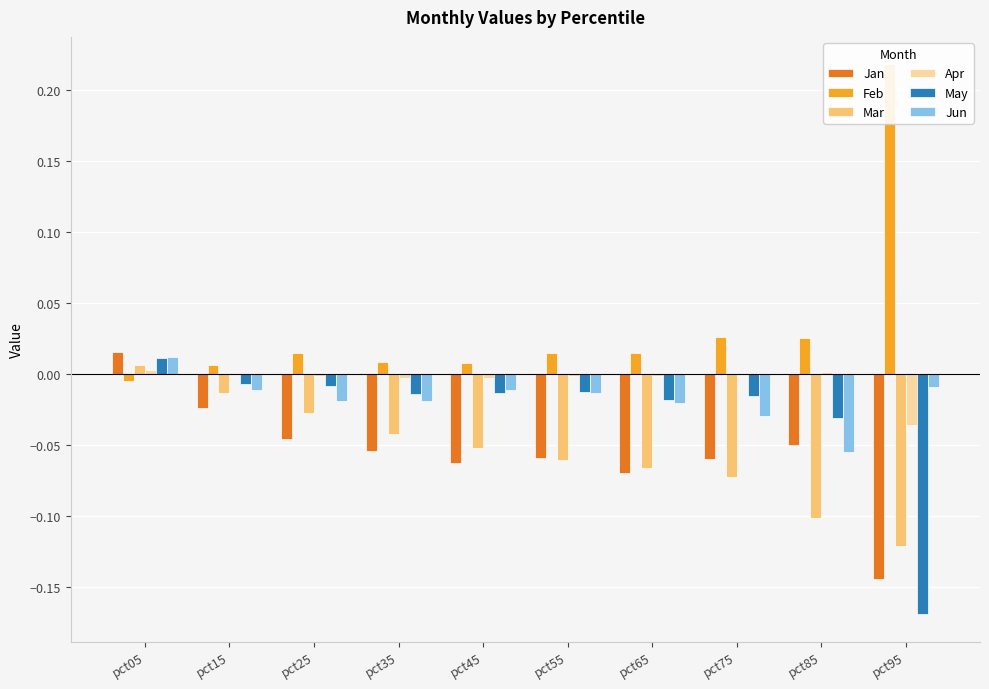

Which series has the largest total across all categories?

Feb